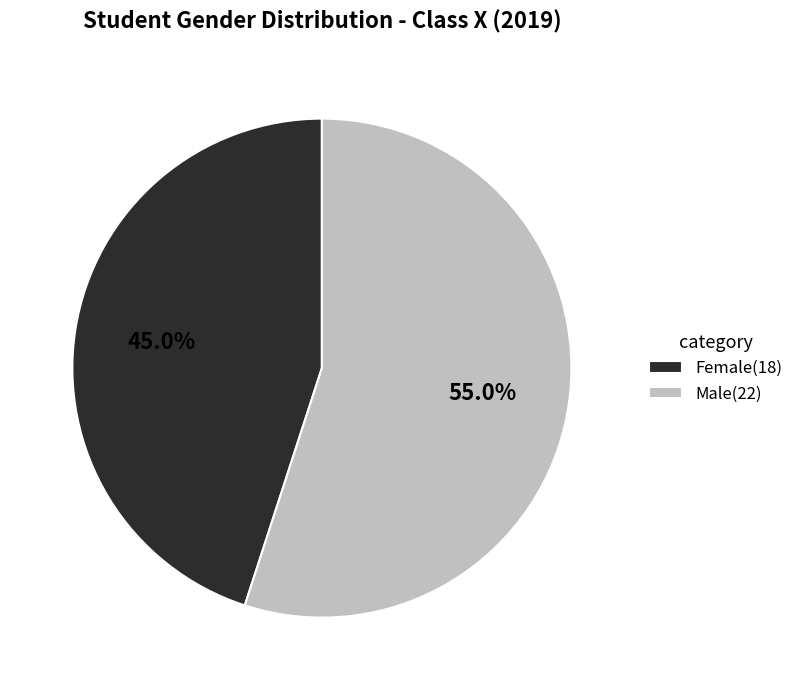

Which slice represents more than half of the pie?

Male(22)